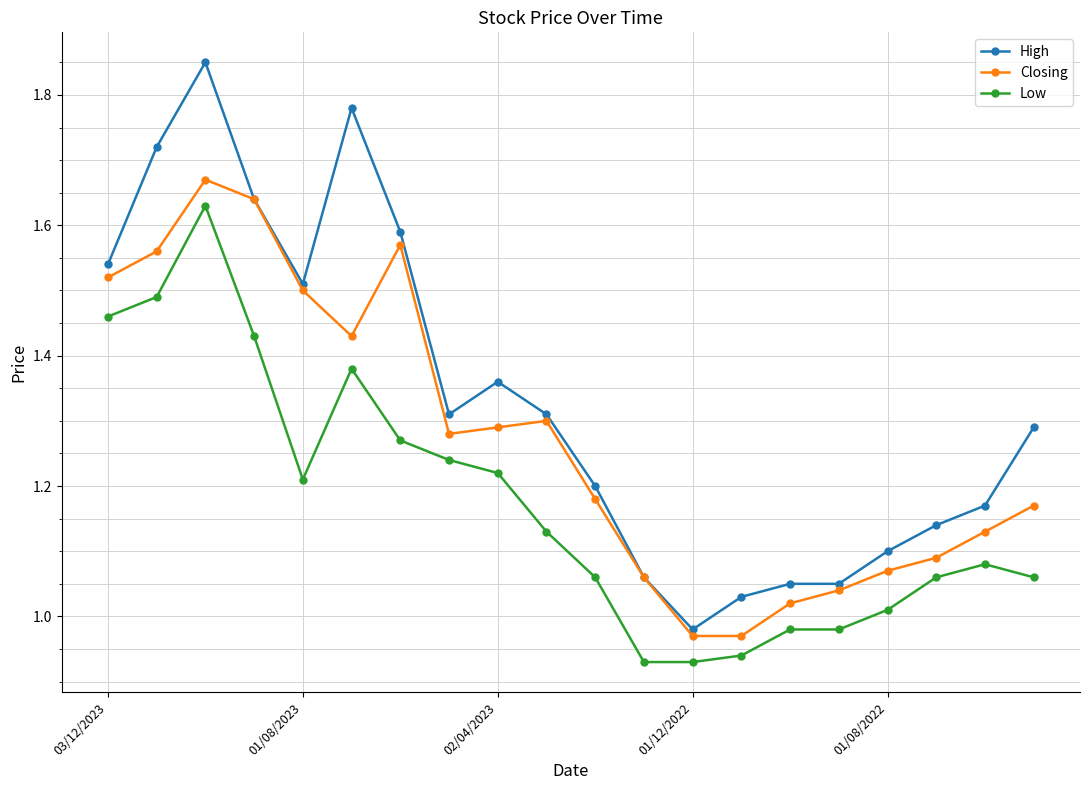

True or false: Low and Closing intersect in this chart.

False